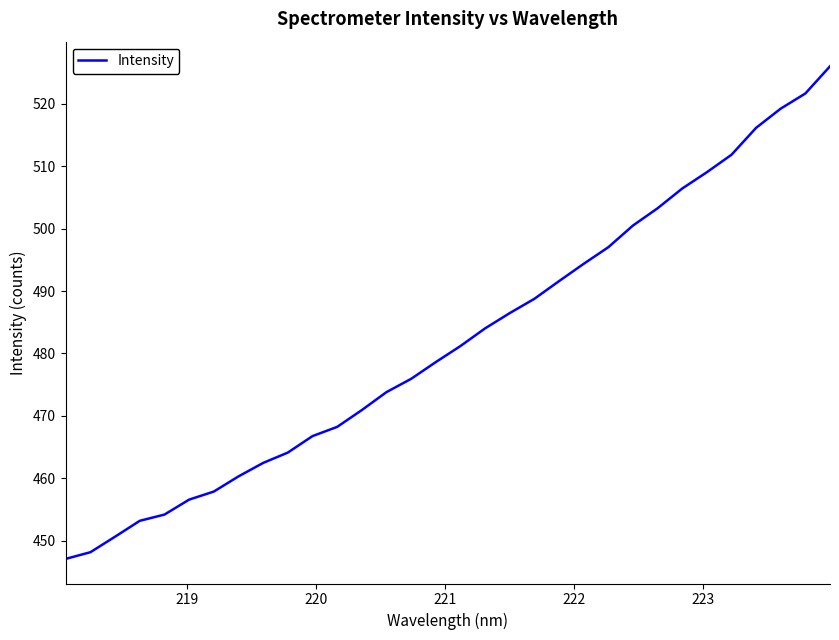

What is the minimum value shown in the chart?

447.1